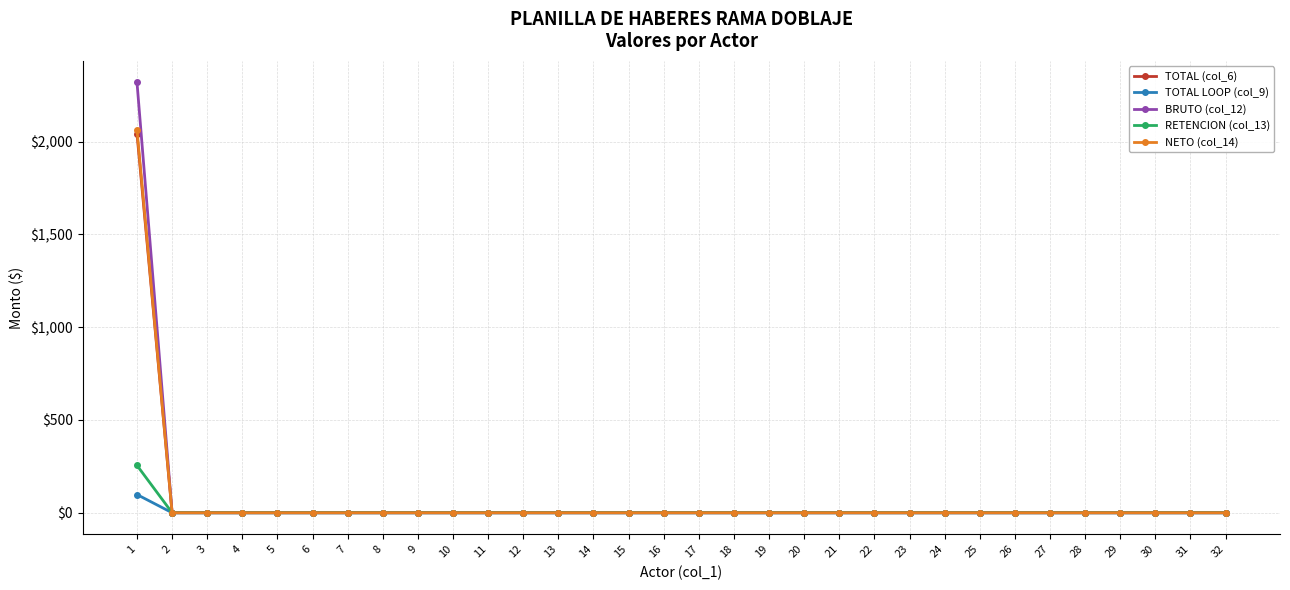

Which series has the largest range (max minus min)?

BRUTO (col_12)